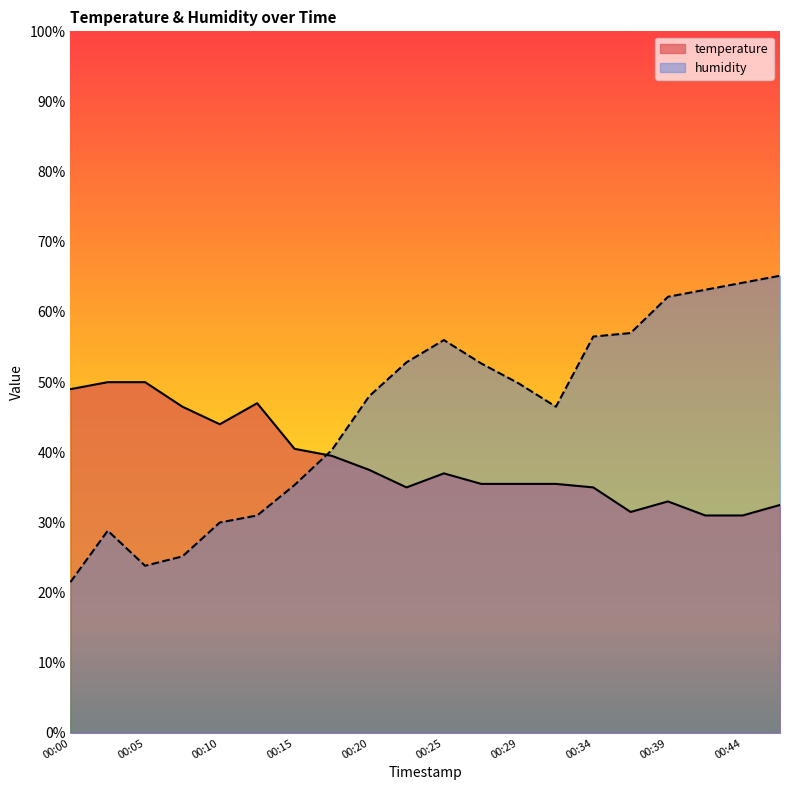

What is the maximum value shown in the chart?

65.2